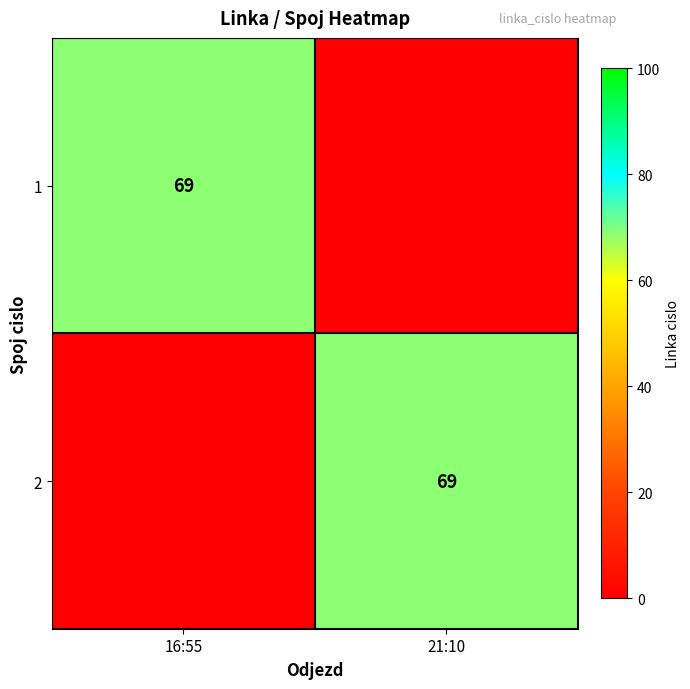

What is the difference between the highest and lowest values at 21:10?

69